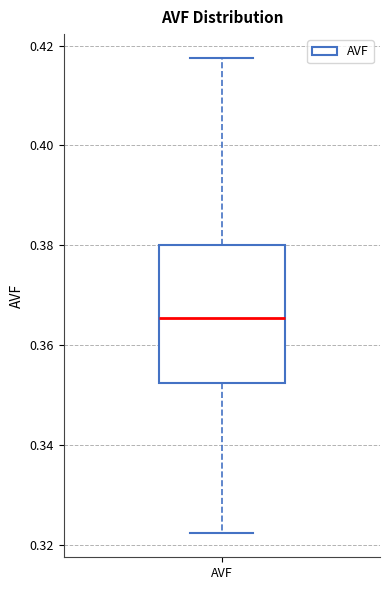

Where does the lower whisker of the box for AVF end on the y-axis? The values are not printed on the chart, so give them approximately, as read against the axis.

0.322